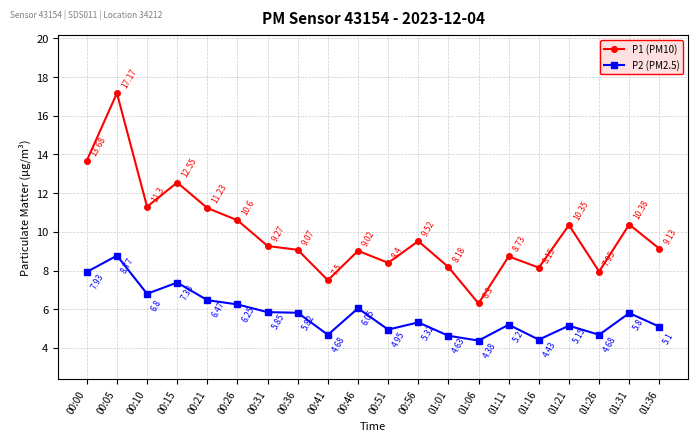

At which category is the sum across all series the highest?

00:05